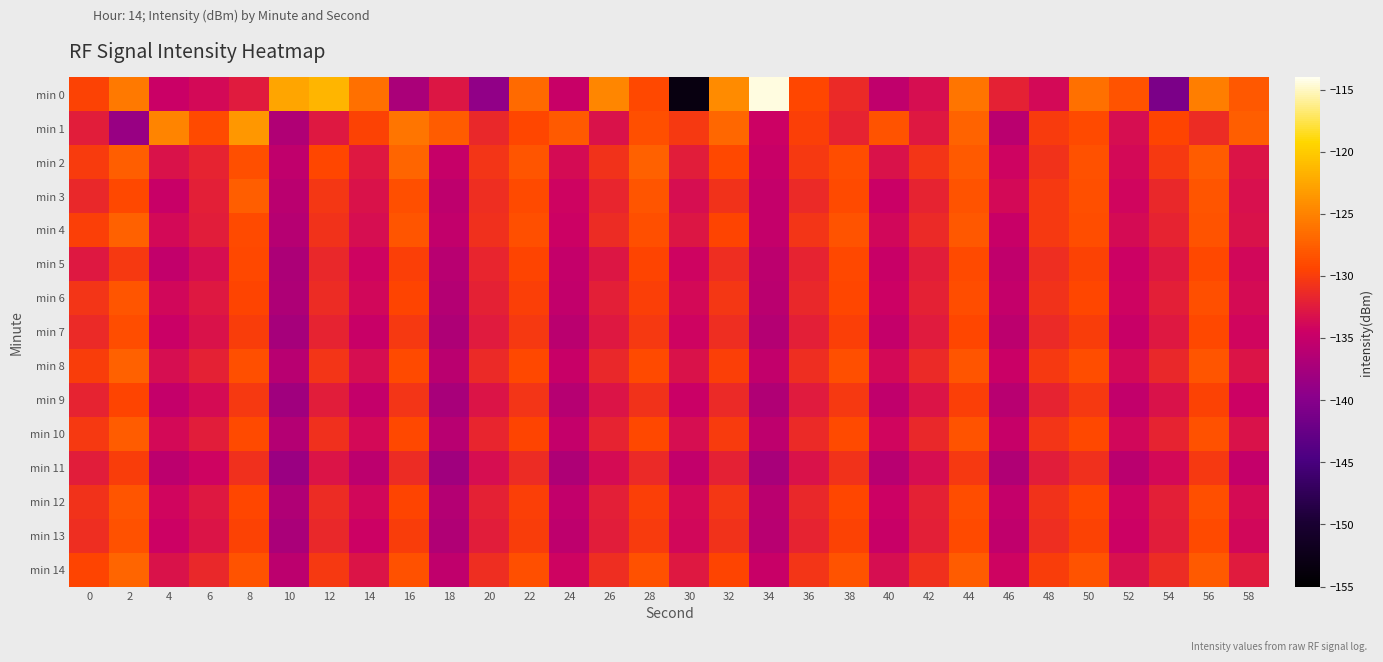

At 0, list the series in order from smallest to largest.

min 5, min 11, min 1, min 9, min 3, min 7, min 13, min 12, min 6, min 10, min 2, min 8, min 4, min 0, min 14